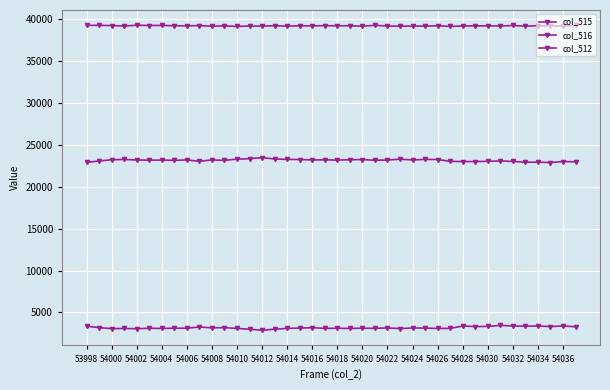

Rank the series by their average value, from highest to lowest.

col_516, col_515, col_512